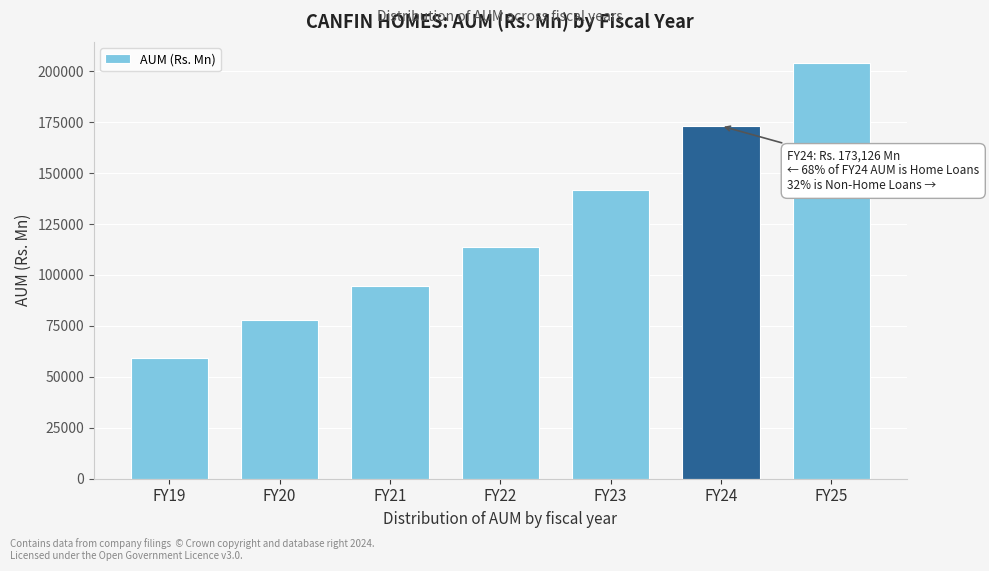

Reading left to right, transcribe all the data shown in this chart.

FY19=59416.1	FY20=77960.9	FY21=94542.9	FY22=113502.1	FY23=141666.6	FY24=173126.5	FY25=204201.8